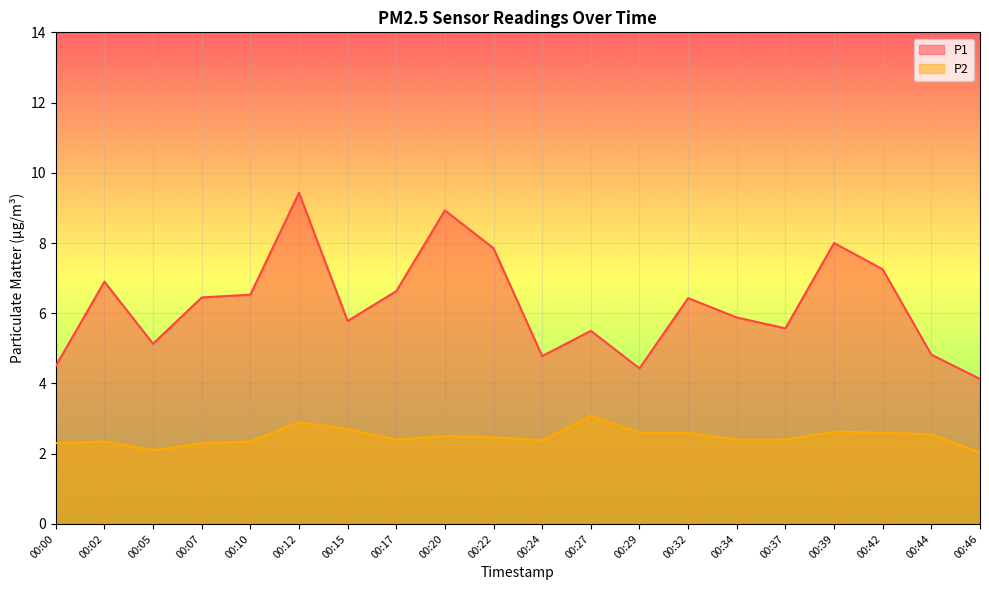

How many data points does each series have?

20